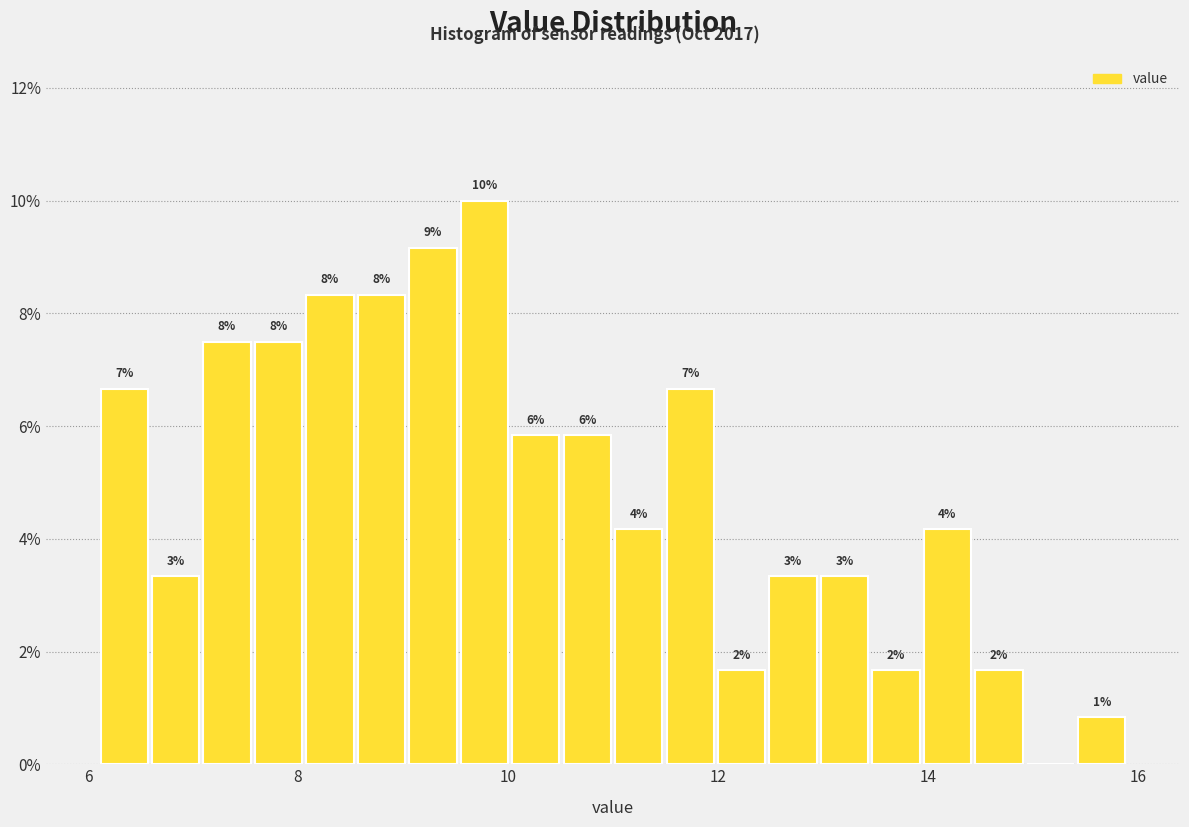

Read against the x-axis, roughly where is the centre of the tallest bar?

9.8